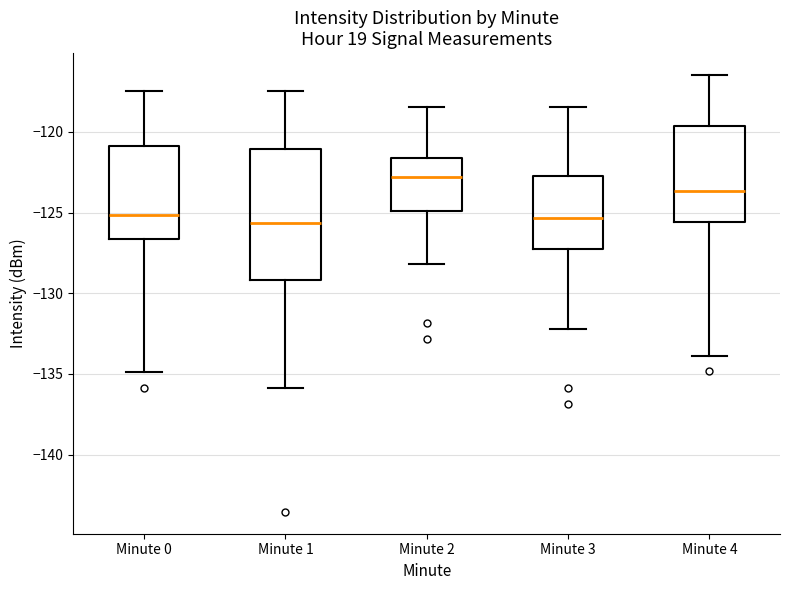

Which box is the tallest, from its lower edge to its upper edge?

Minute 1